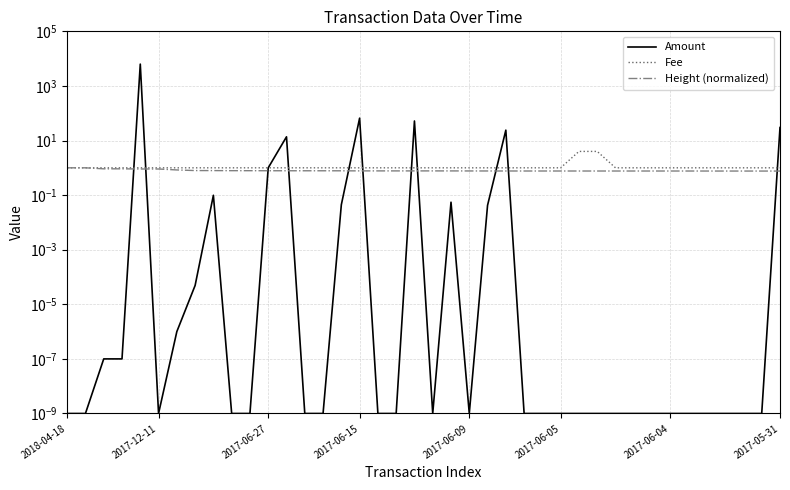

List the series in order of their peak value, lowest first.

Height (normalized), Fee, Amount